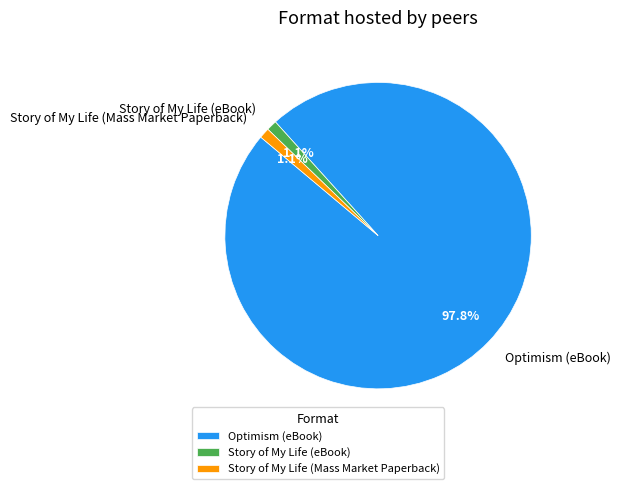

What is the ratio of the value at Story of My Life (Mass Market Paperback) to the value at Story of My Life (eBook)?

1.0